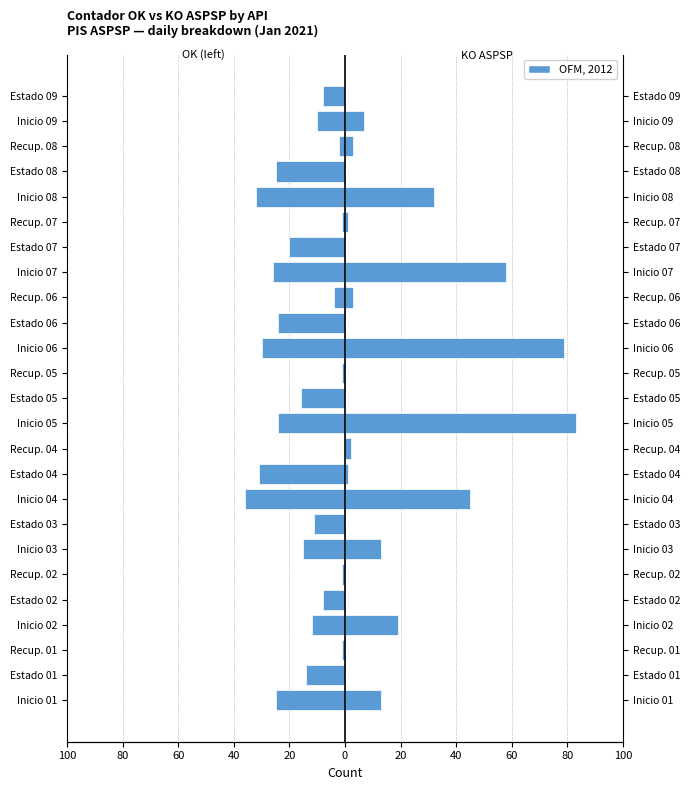

How many values in the Contador_OK series are below -14?

12